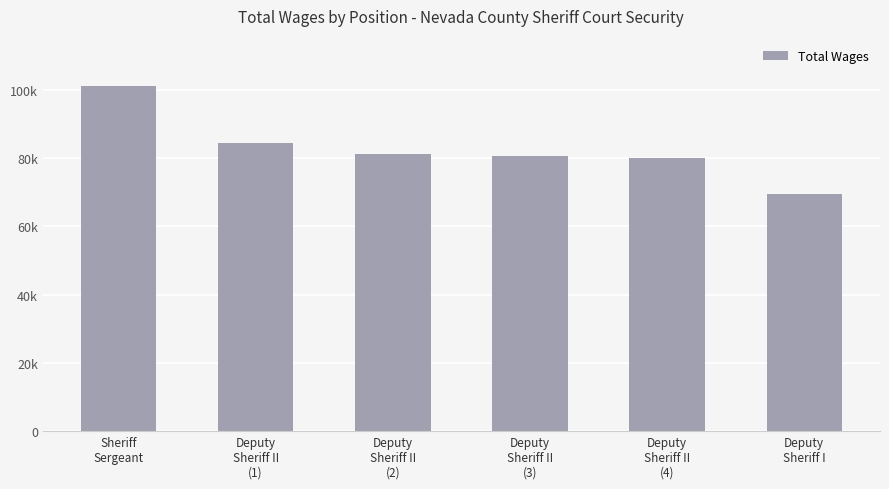

Reading left to right, transcribe all the data shown in this chart.

Sheriff
Sergeant=101055	Deputy
Sheriff II
(1)=84298	Deputy
Sheriff II
(2)=81165	Deputy
Sheriff II
(3)=80517	Deputy
Sheriff II
(4)=79938	Deputy
Sheriff I=69449